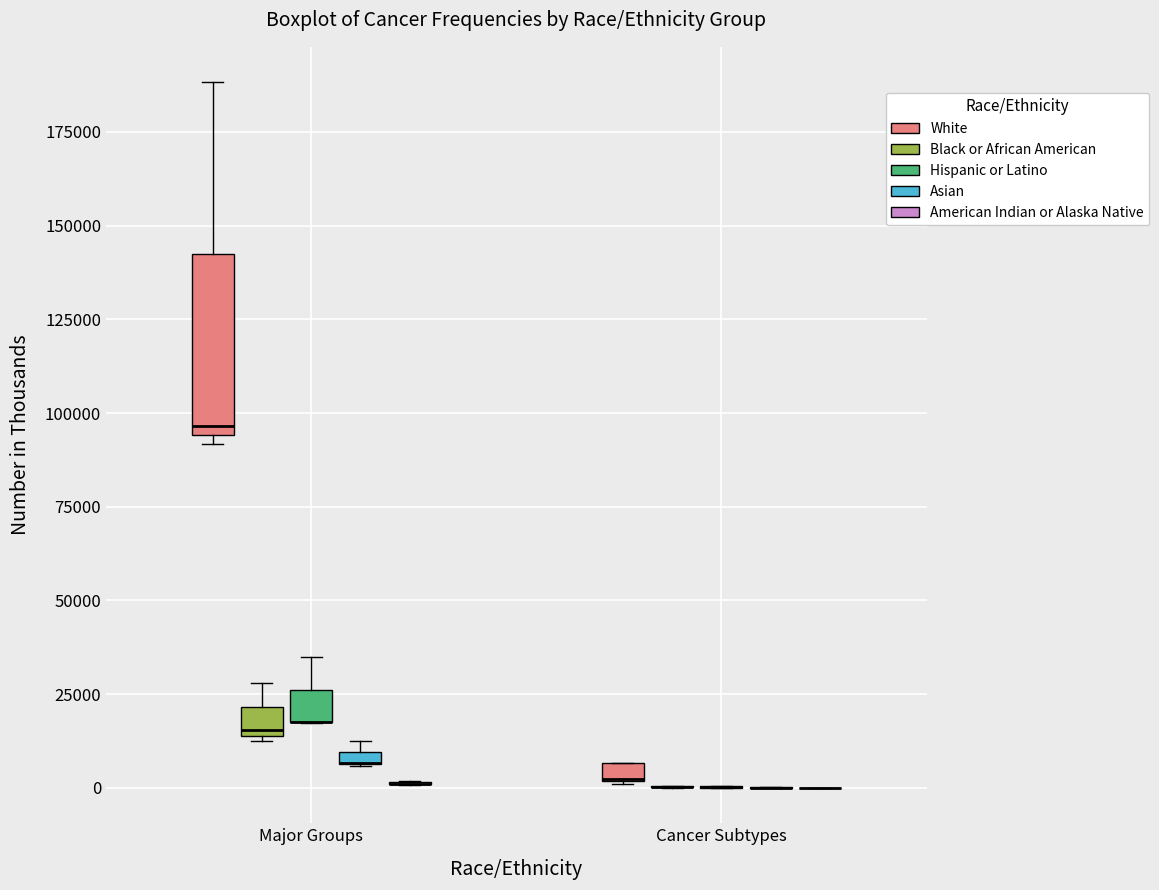

Which box is the tallest, from its lower edge to its upper edge?

Major Groups (White)